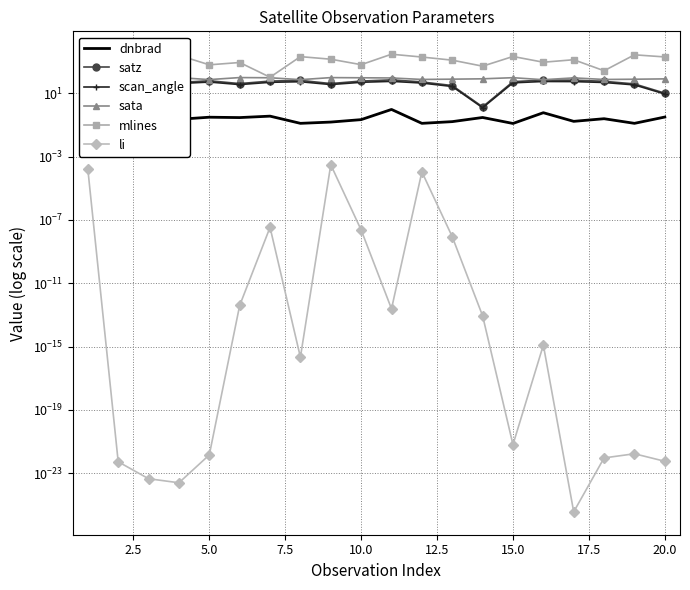

True or false: scan_angle and dnbrad cross at least once.

False